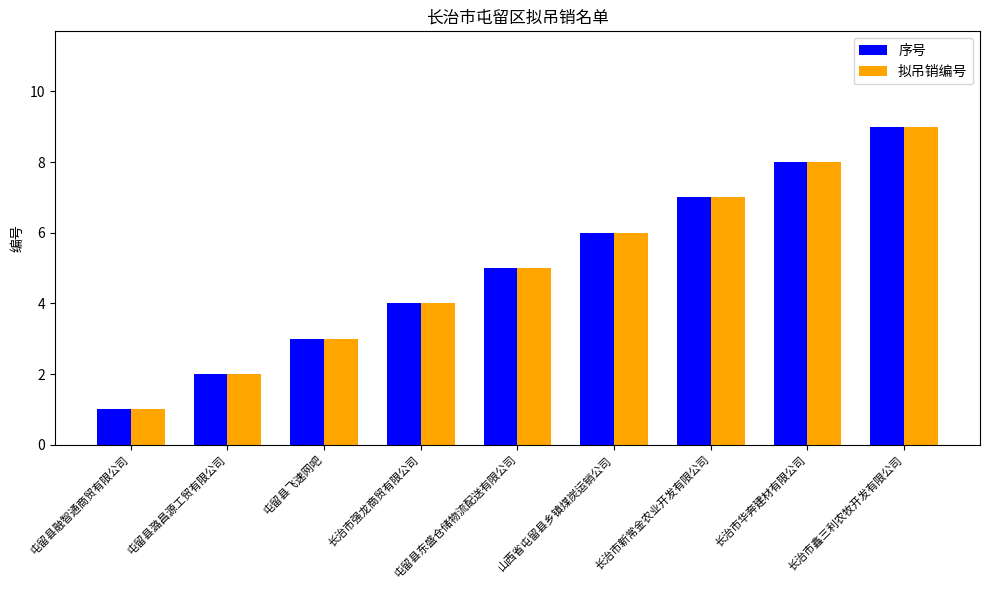

The value of 拟吊销编号 at 屯留县东盛仓储物流配送有限公司 is 5. True or false?

True